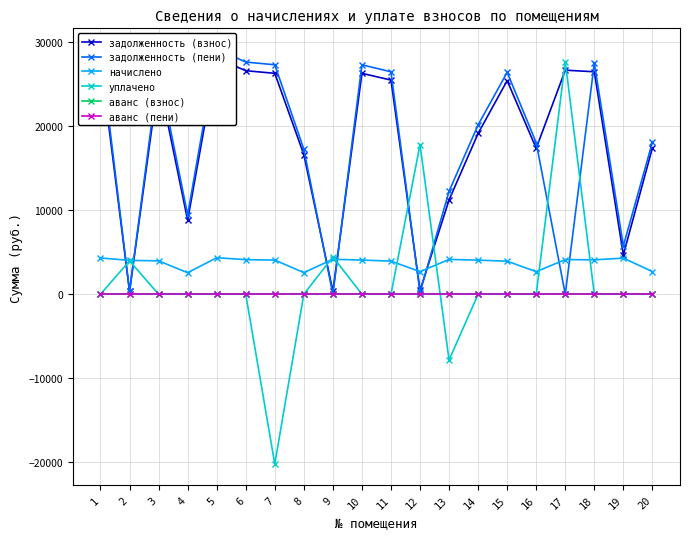

At how many categories does at least one series exceed 12611?

15